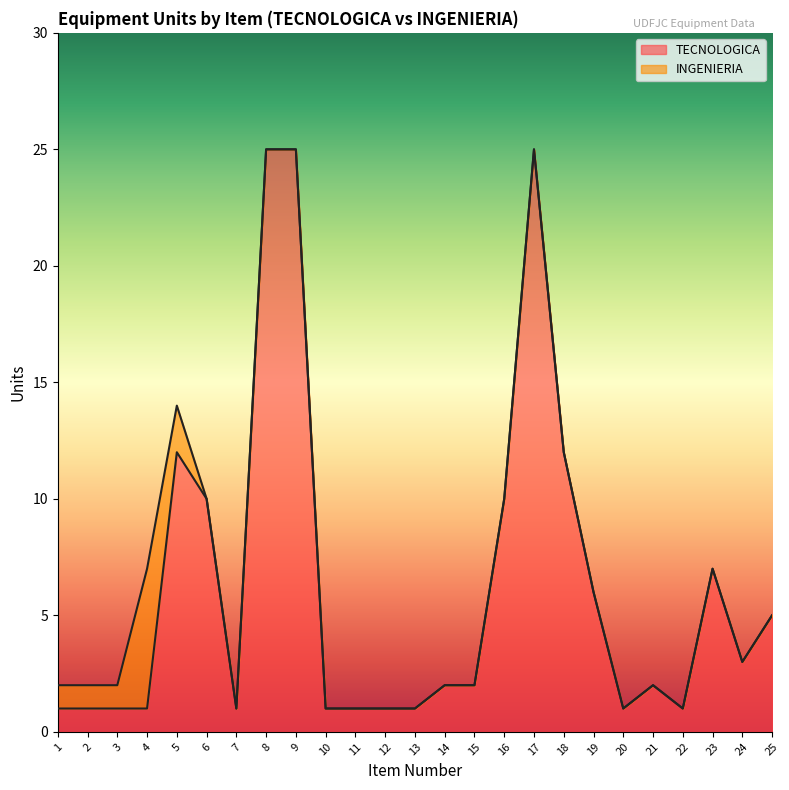

What is the value of the TECNOLOGICA point at the 1st from the left?

1